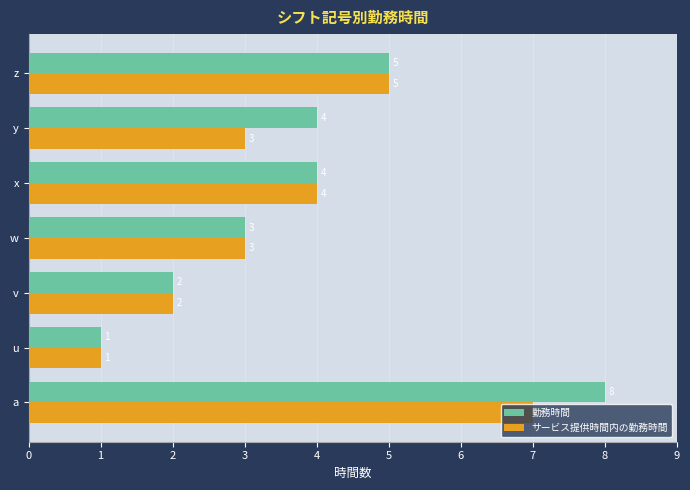

Rank the series by their average value, from lowest to highest.

サービス提供時間内の勤務時間, 勤務時間